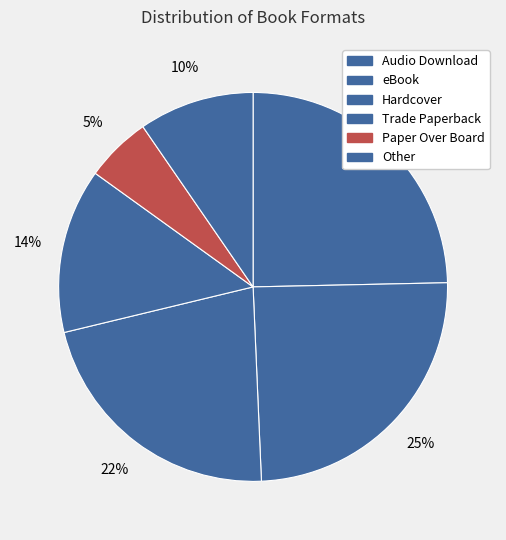

How many slices are in this pie chart?

6